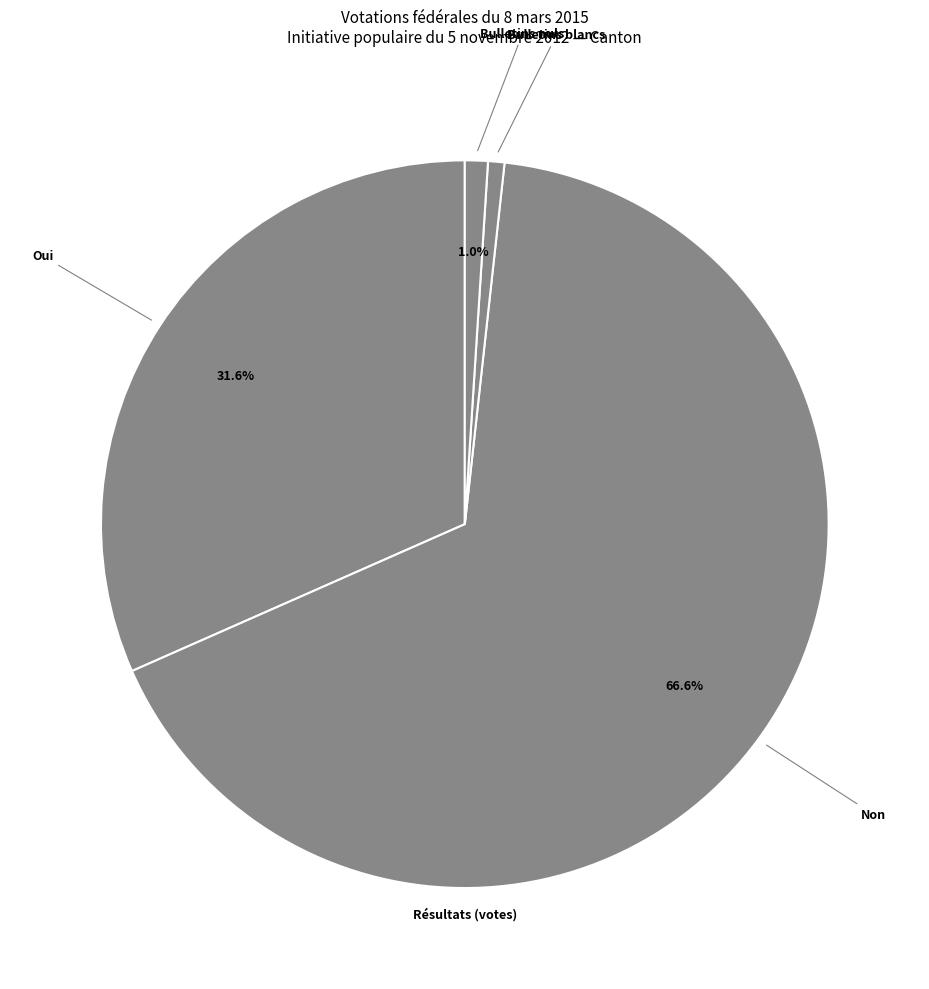

To the nearest percent, what portion does Oui represent?

32%